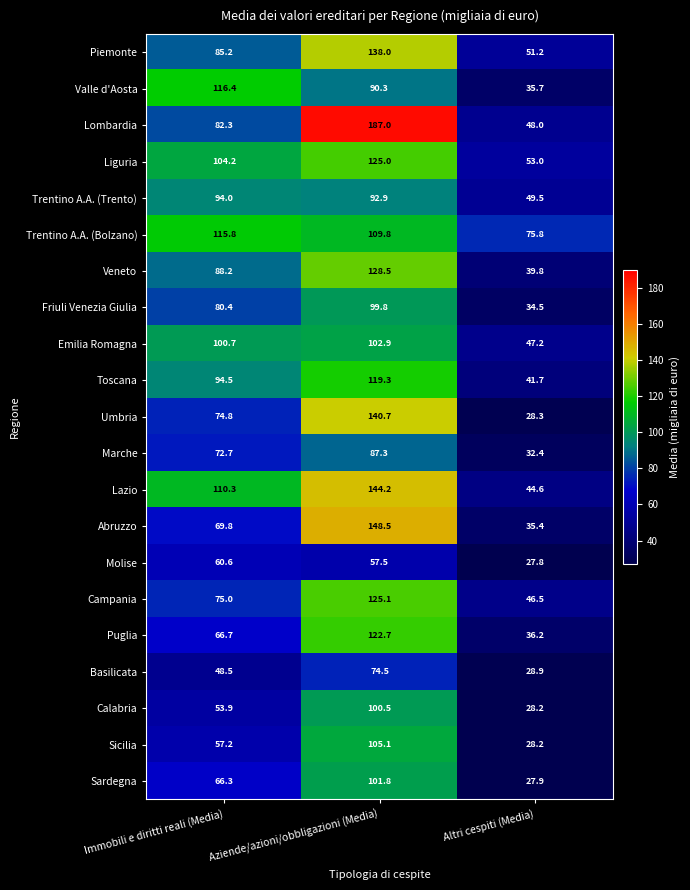

What is the difference between the Toscana values at Aziende/azioni/obbligazioni (Media) and Altri cespiti (Media)?

77.6